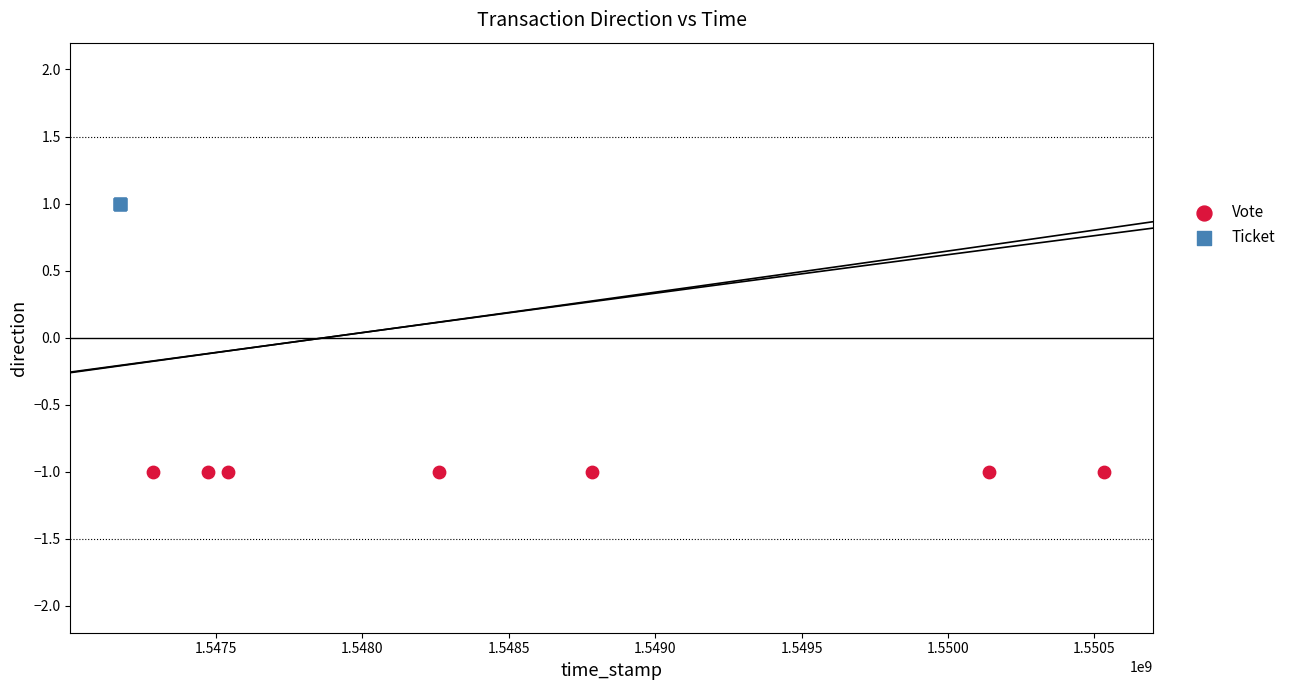

Which series contains the highest Y value?

Ticket